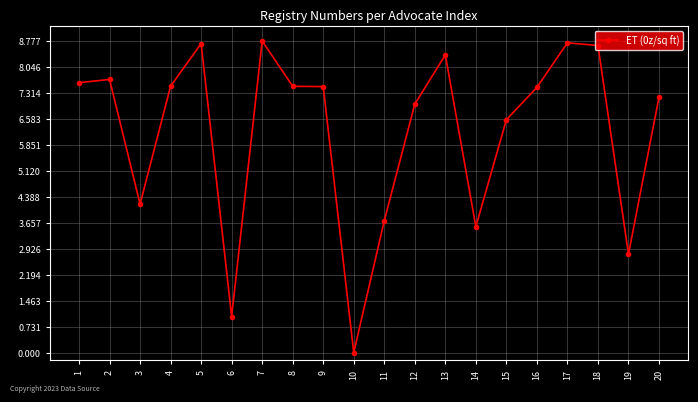

True or false: the data shows 2.9 at 18.

False